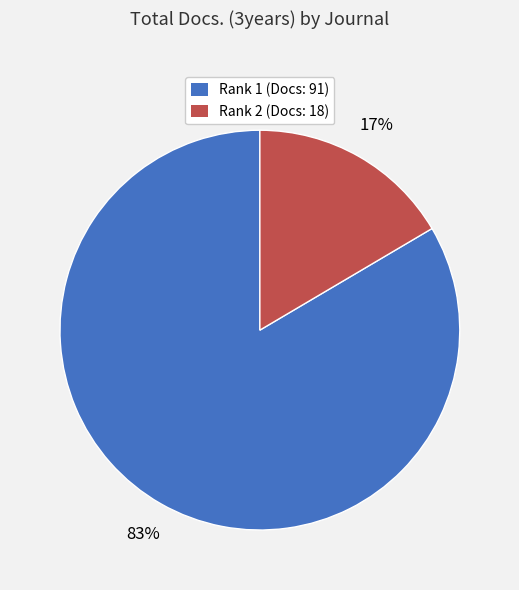

How many segments does this pie chart have?

2